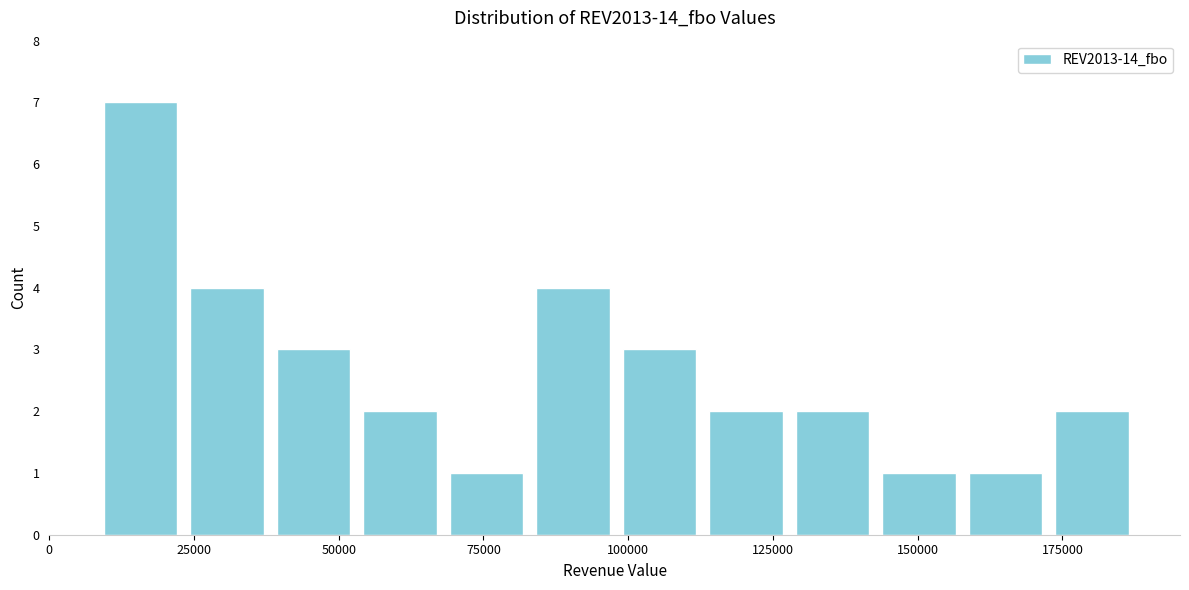

Read against the x-axis, roughly where is the centre of the tallest bar?

15000